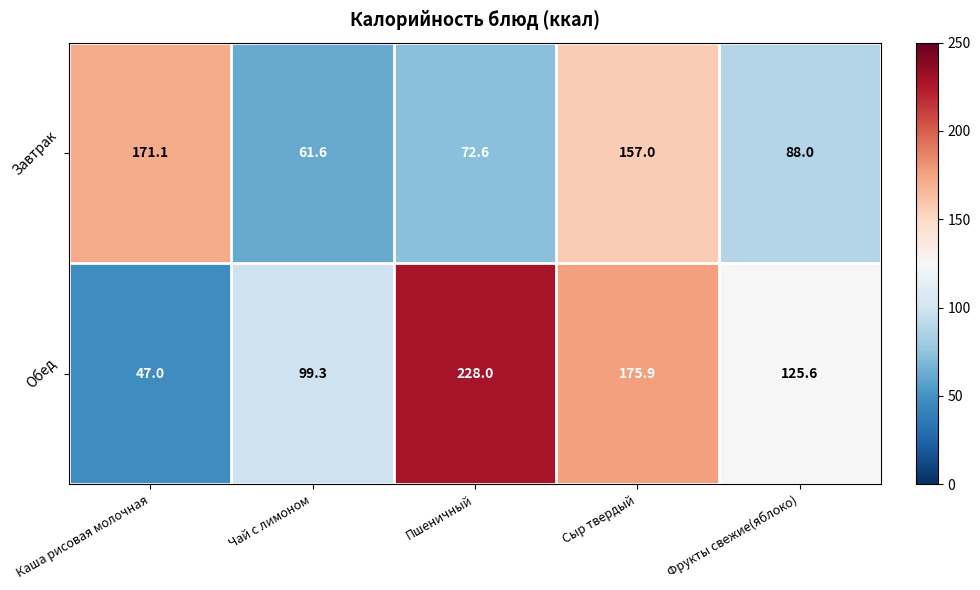

Reading left to right, extract all data points from this chart.

Завтрак: Каша рисовая молочная=171.1	Чай с лимоном=61.6	Пшеничный=72.6	Сыр твердый=157.0	Фрукты свежие(яблоко)=88.0
Обед: Каша рисовая молочная=47.0	Чай с лимоном=99.3	Пшеничный=228.0	Сыр твердый=175.9	Фрукты свежие(яблоко)=125.6